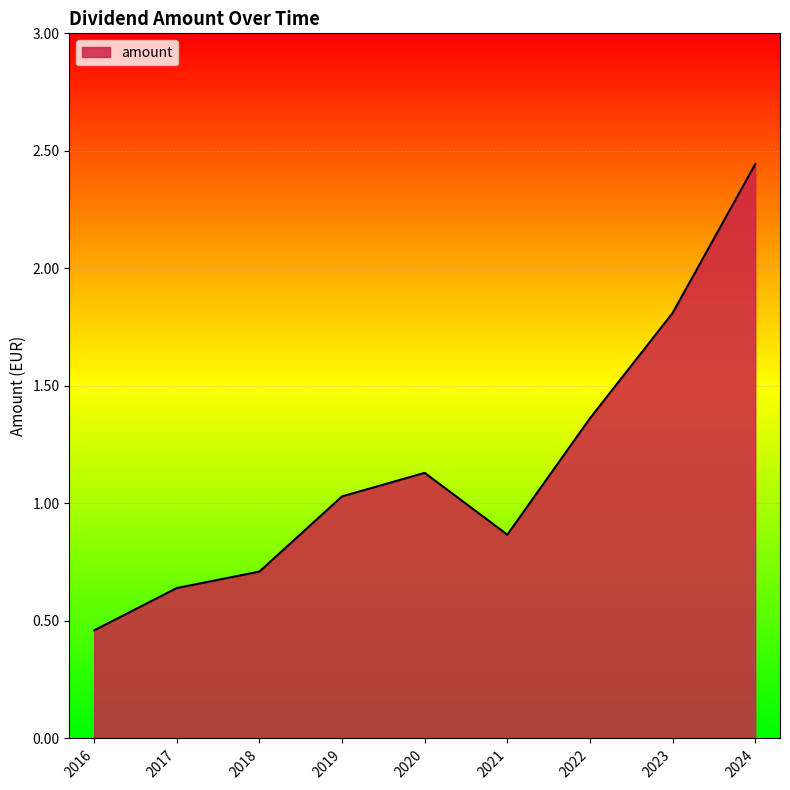

Is it true that the value at 2023 is 2.9?

False